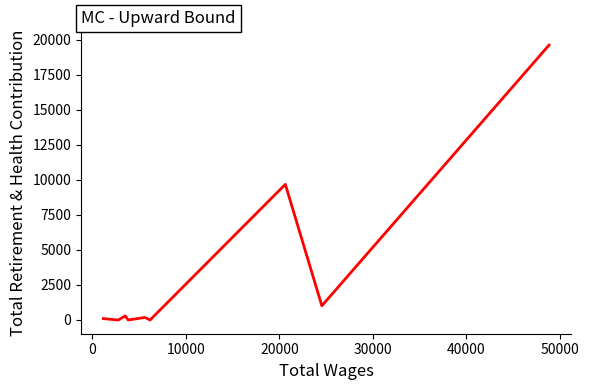

What is the maximum value shown in the chart?

19617